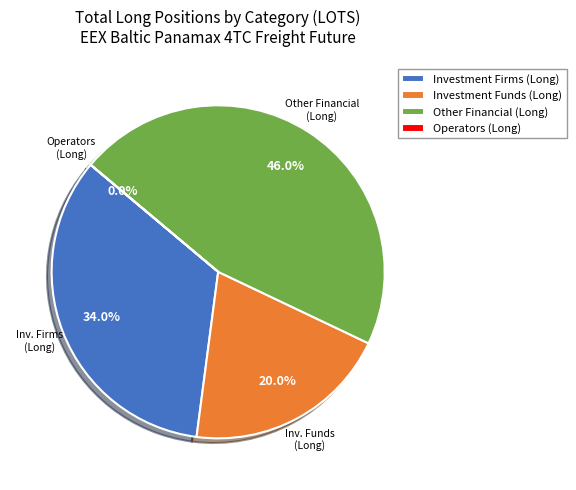

Count the number of slices in the pie.

4